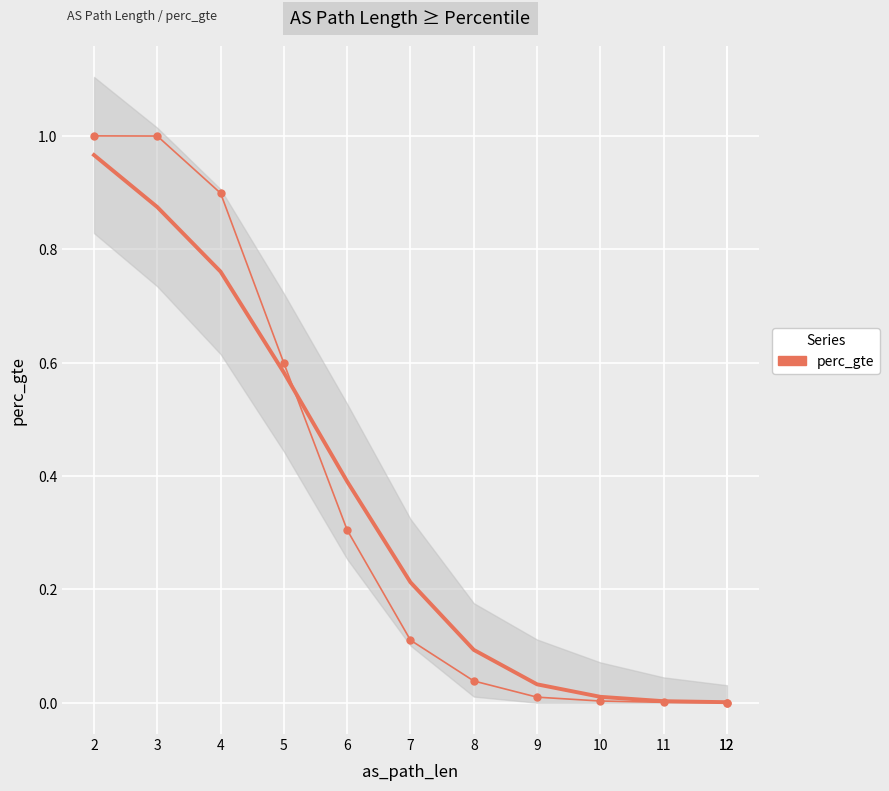

Rank the categories by value from lowest to highest.

12, 12, 11, 10, 9, 8, 7, 6, 5, 4, 3, 2